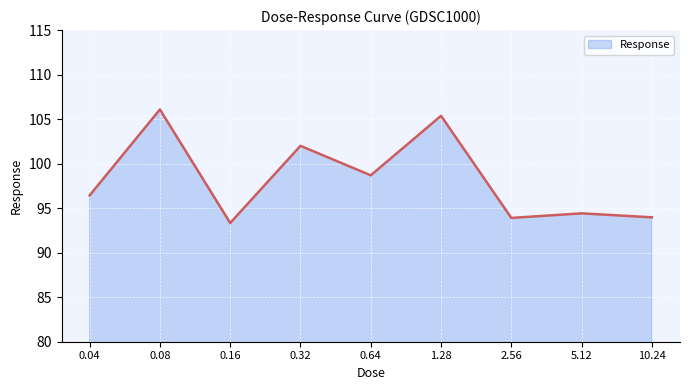

What is the average value?

98.2